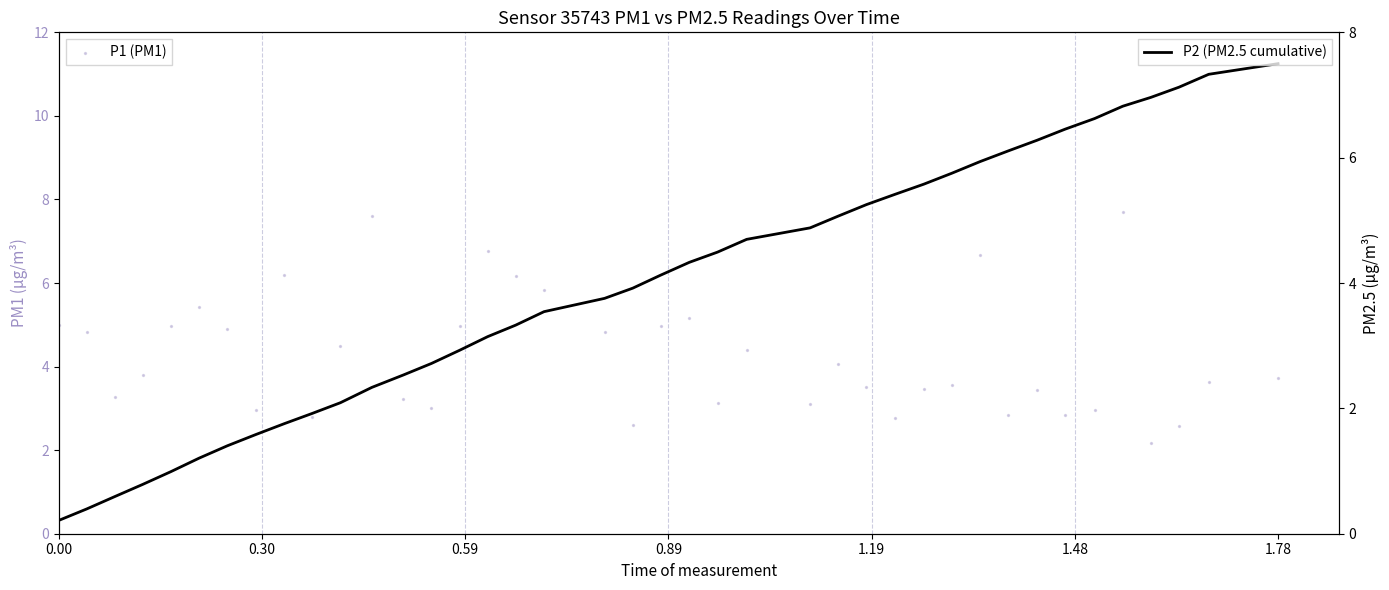

Which series has the widest spread of Y values?

P2 (PM2.5 cumulative)